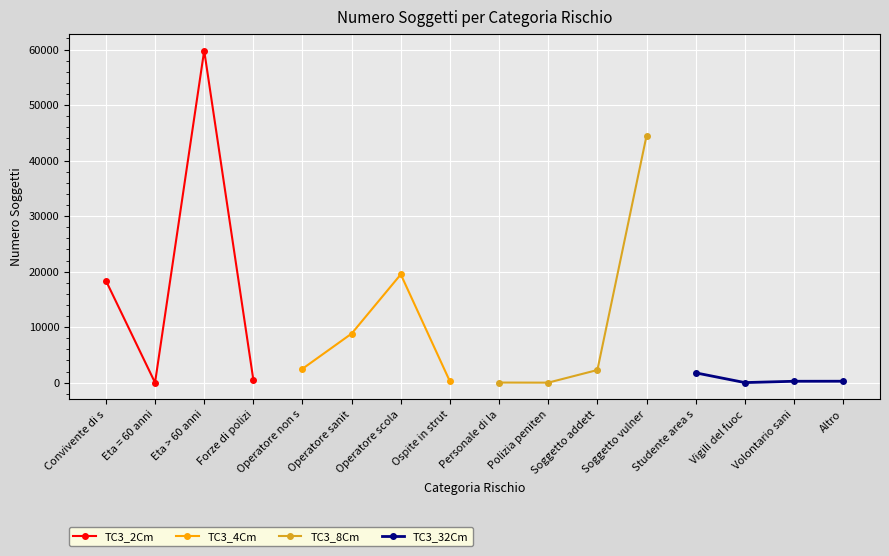

After their last crossing, which series has the higher values: TC3_4Cm or TC3_32Cm?

TC3_32Cm